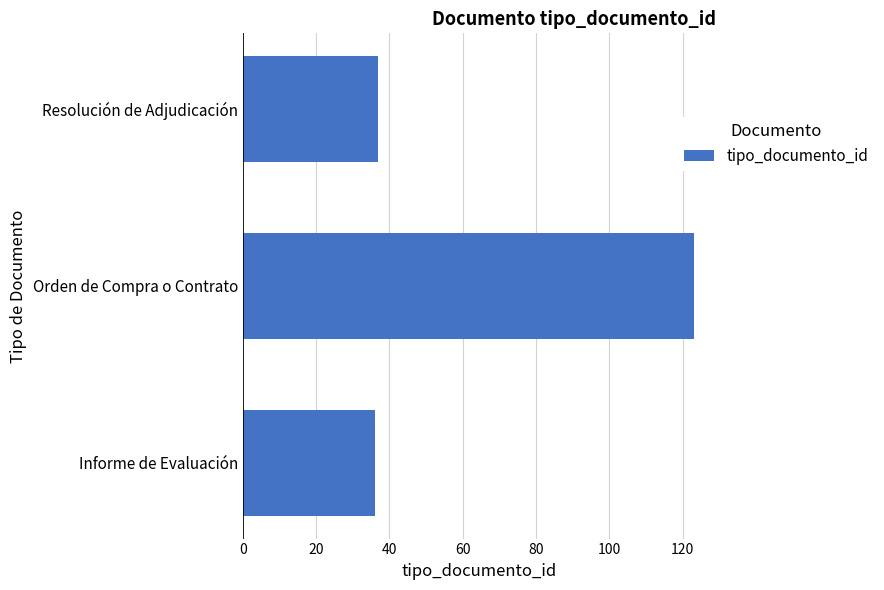

Approximately how many times larger is the value at Orden de Compra o Contrato compared to Informe de Evaluación?

3.4